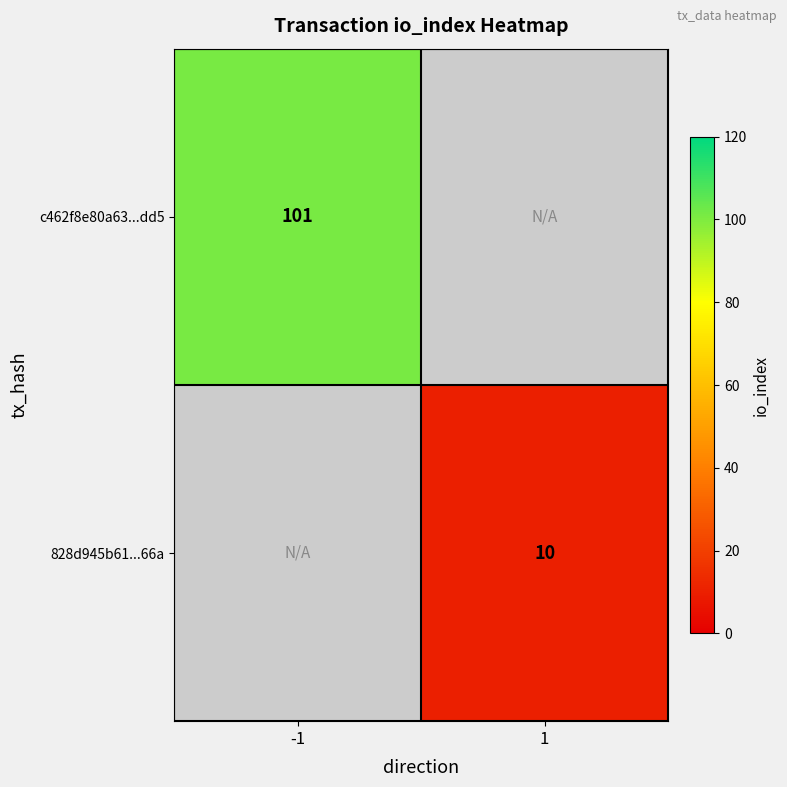

The c462f8e80a63...dd5 series shows 157 at -1. True or false?

False